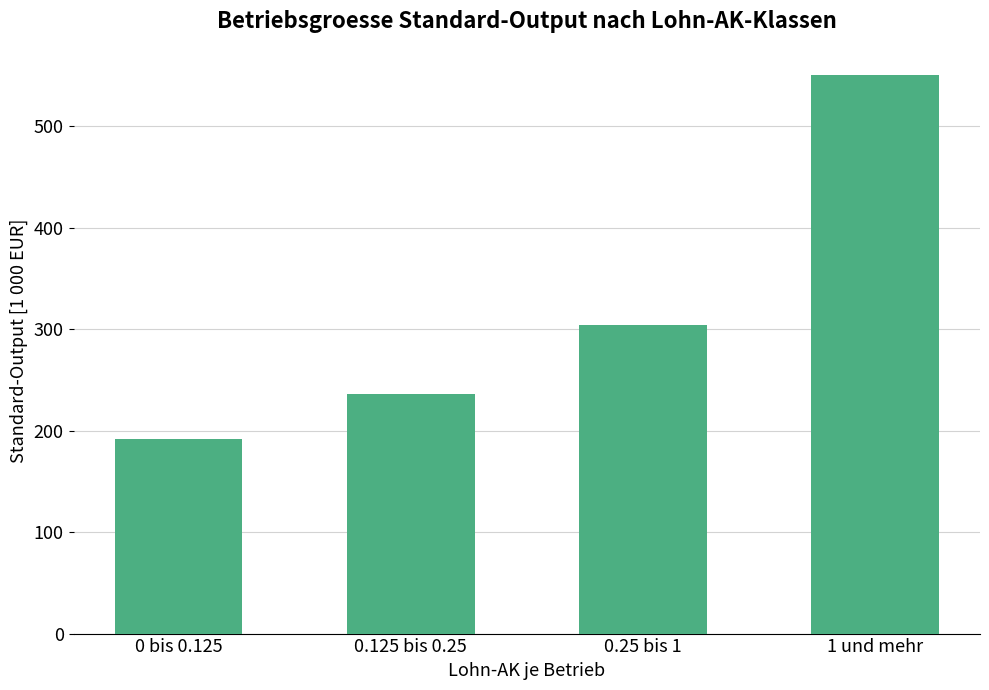

What value does the data have at 0.25 bis 1?

303.7